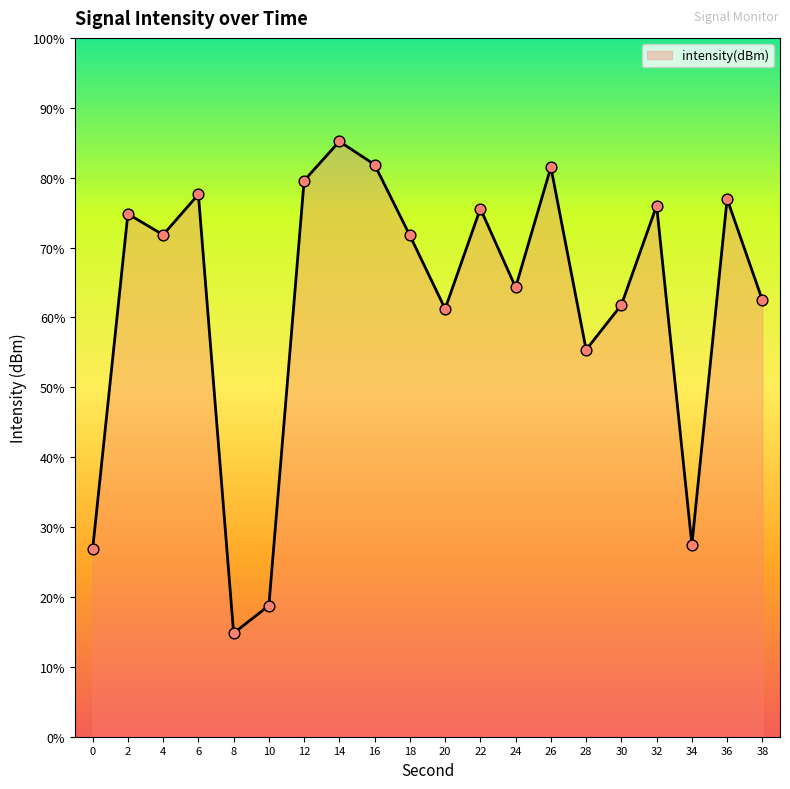

What is the change in value from 8 to 28?

+13.7